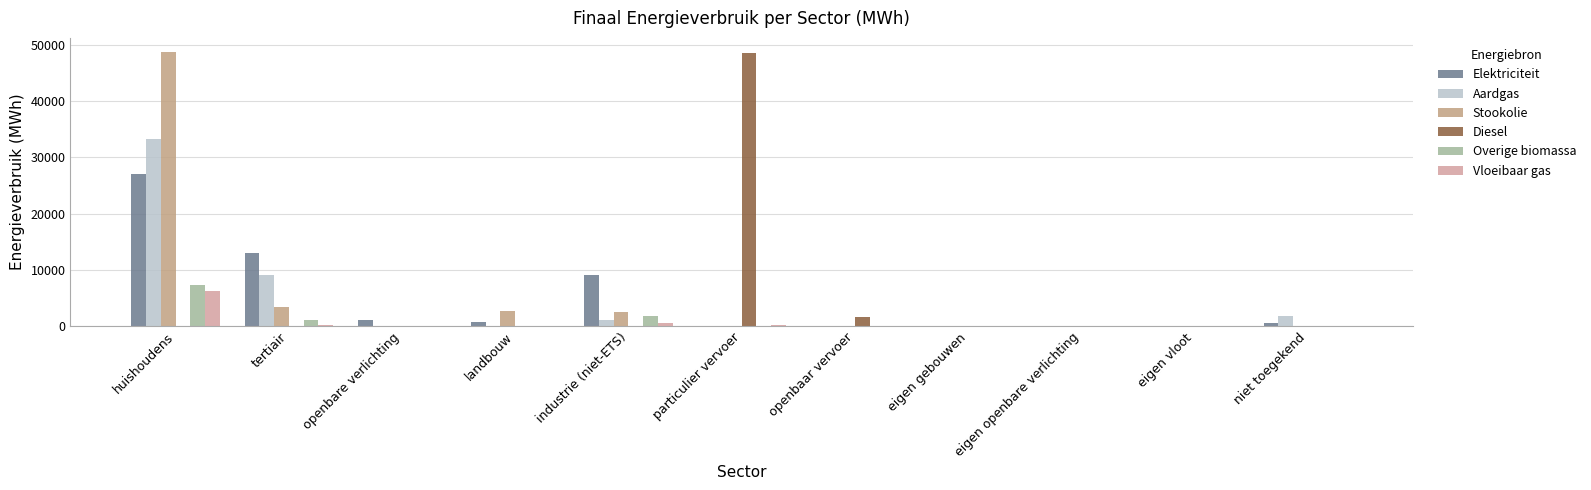

At which label does Stookolie reach its minimum?

openbare verlichting